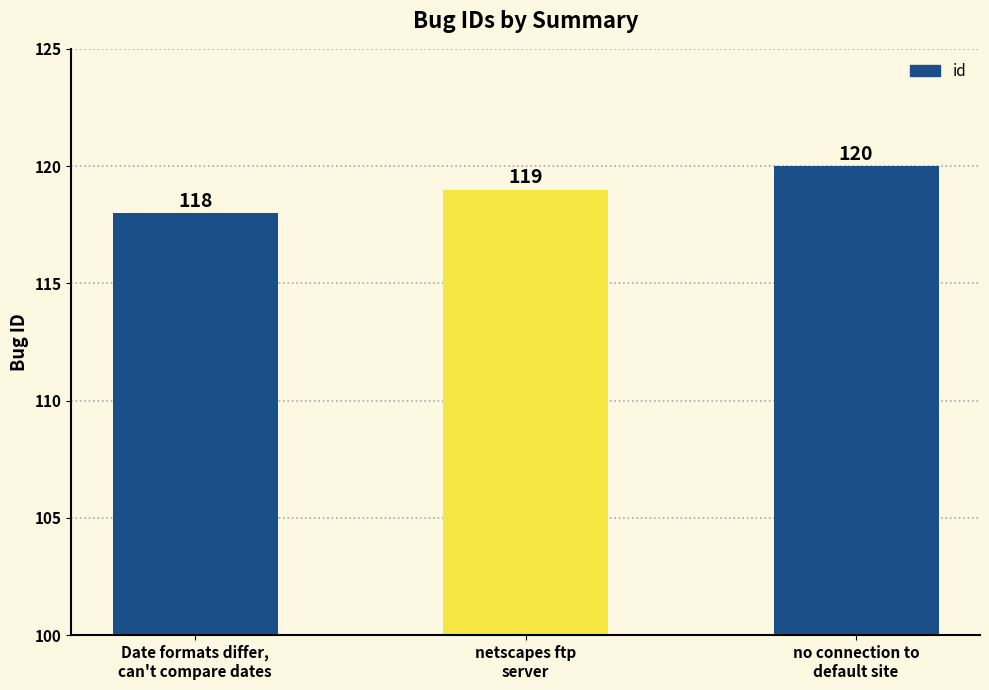

What is the ratio of the value at Date formats differ,
can't compare dates to the value at no connection to
default site?

1.0